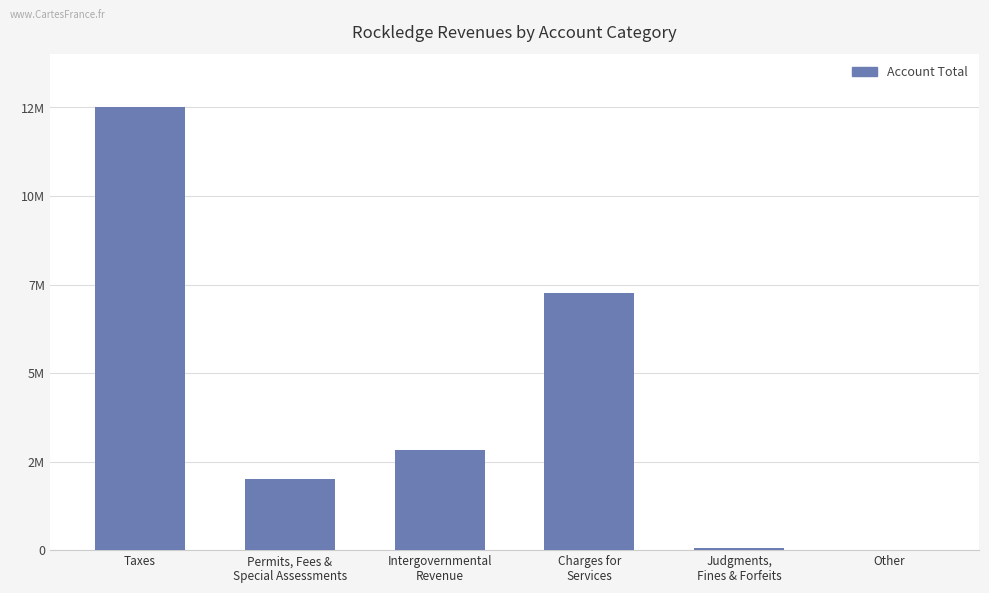

Which category has the highest value across all series?

Taxes